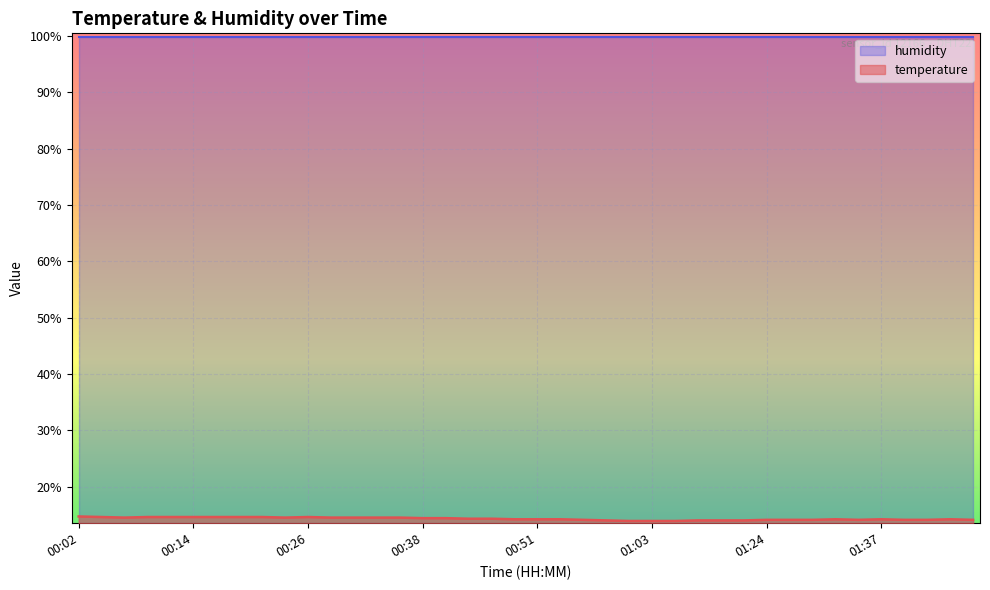

How many values are below 14?

3